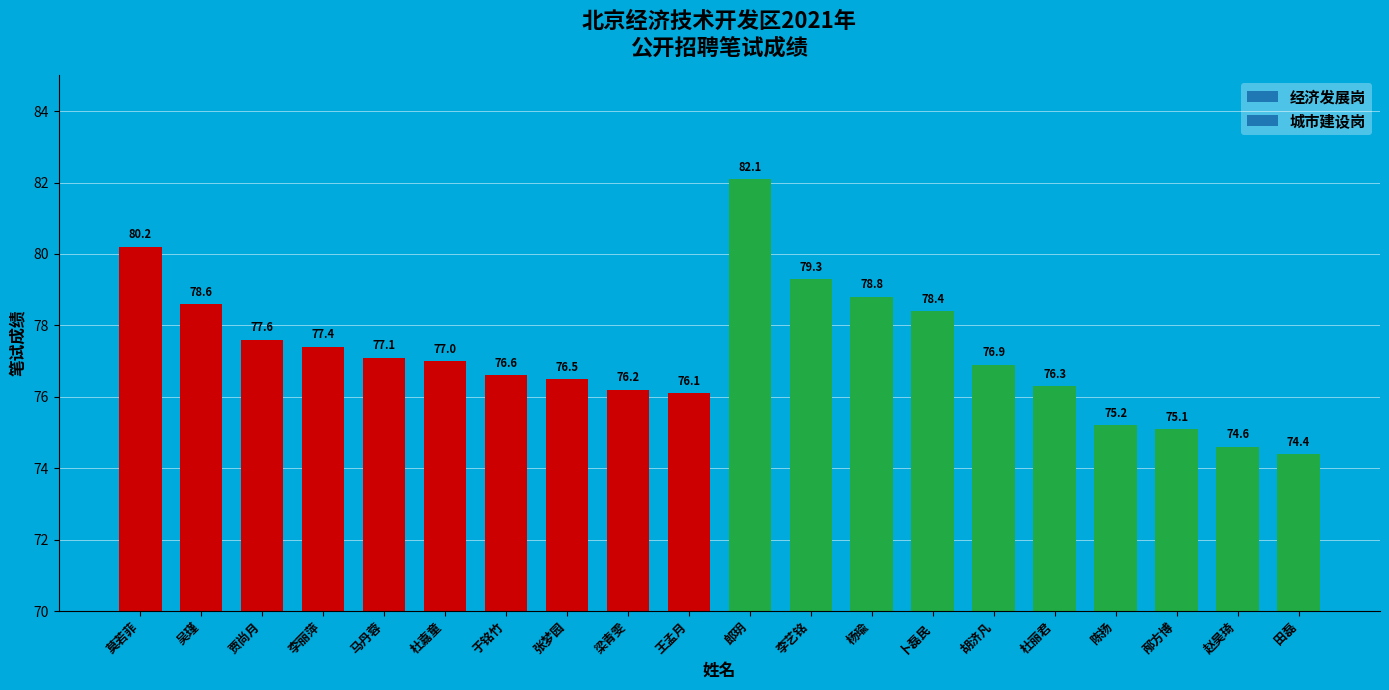

What is the difference between the second highest and minimum values?

5.8